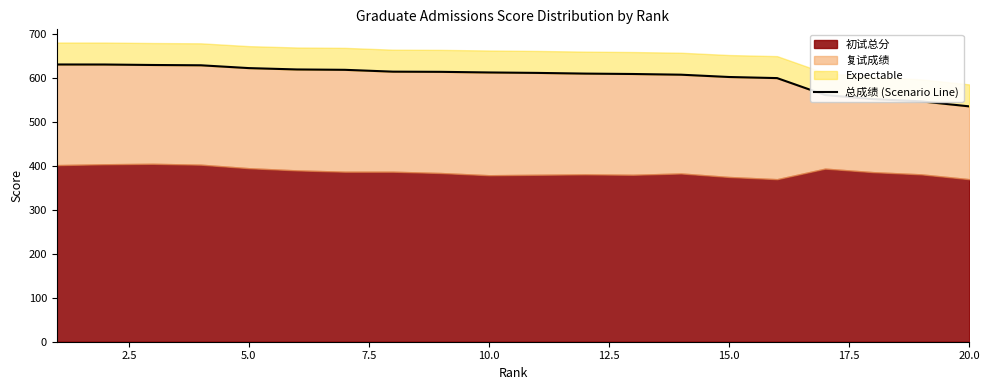

How many values are below 612?

10